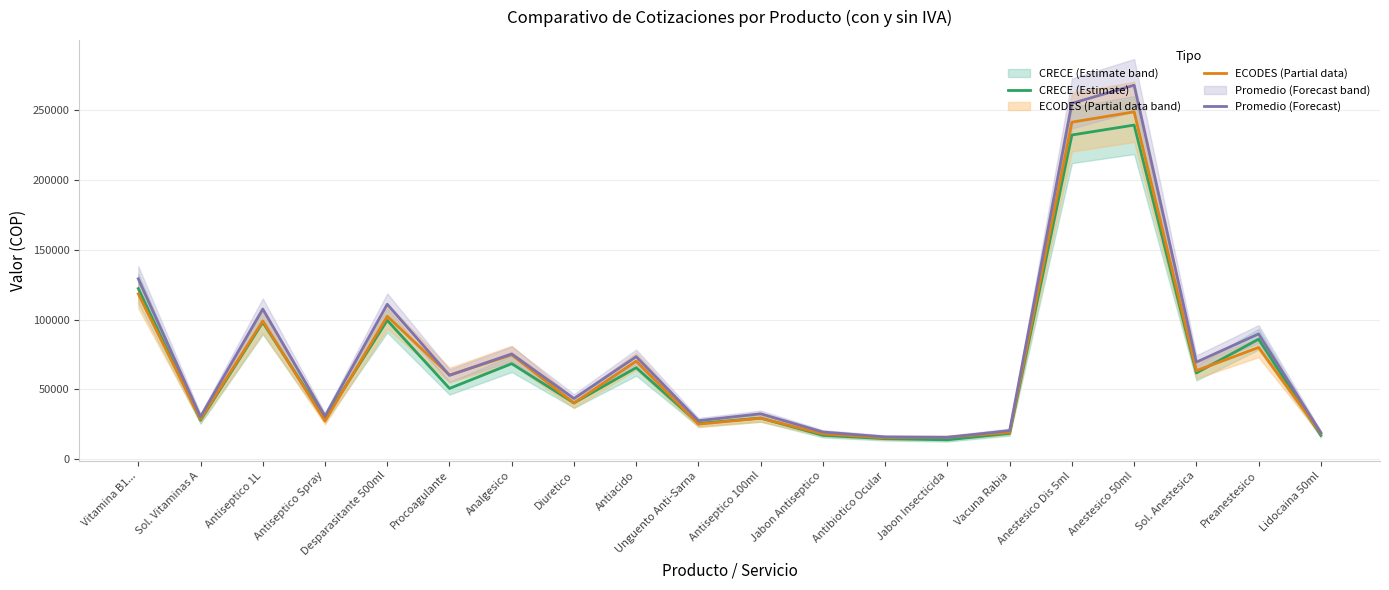

List the labels in order of ECODES (Partial data) value, smallest first.

Antibiotico Ocular, Jabon Insecticida, Jabon Antiseptico, Lidocaina 50ml, Vacuna Rabia, Unguento Anti-Sarna, Antiseptico Spray, Sol. Vitaminas A, Antiseptico 100ml, Diuretico, Procoagulante, Sol. Anestesica, Antiacido, Analgesico, Preanestesico, Antiseptico 1L, Desparasitante 500ml, Vitamina B1..., Anestesico Dis 5ml, Anestesico 50ml